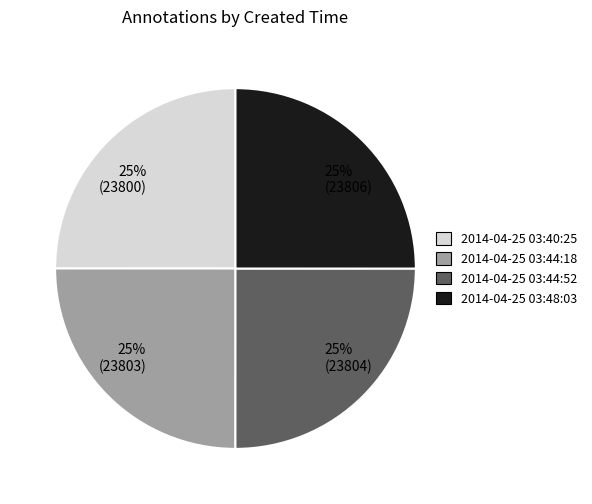

What percentage is the 2014-04-25 03:44:18 slice, to the nearest percent?

25%